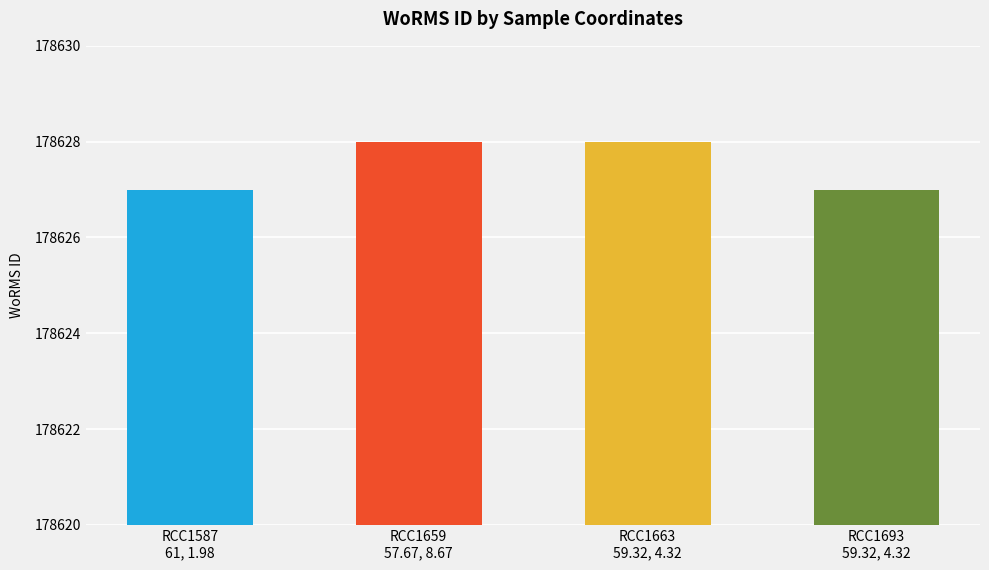

Rank the categories by value from highest to lowest.

57.67, 8.67, 59.32, 4.32, 61, 1.98, 59.32, 4.32